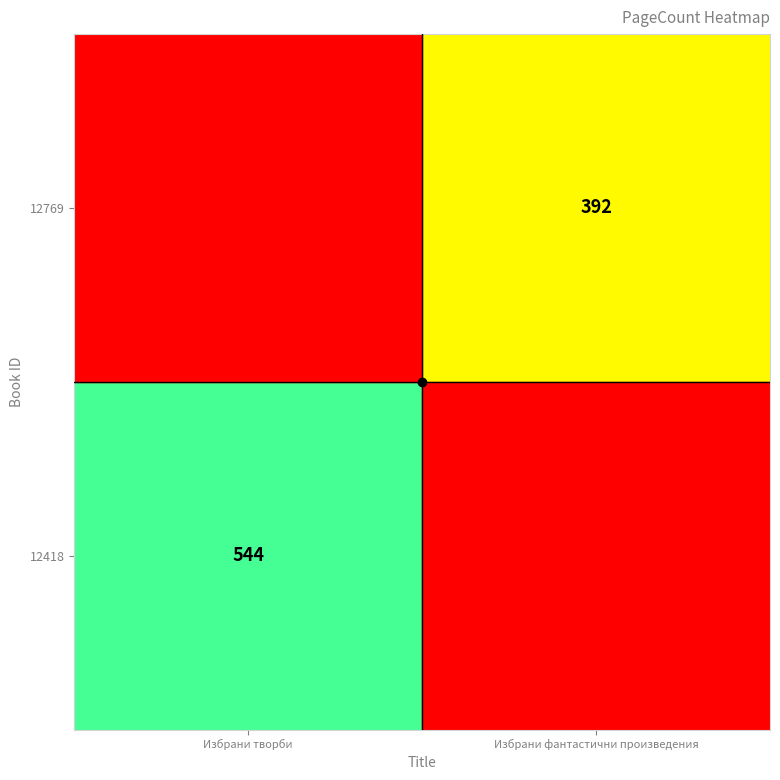

What is the total value across all series at Избрани фантастични произведения?

392